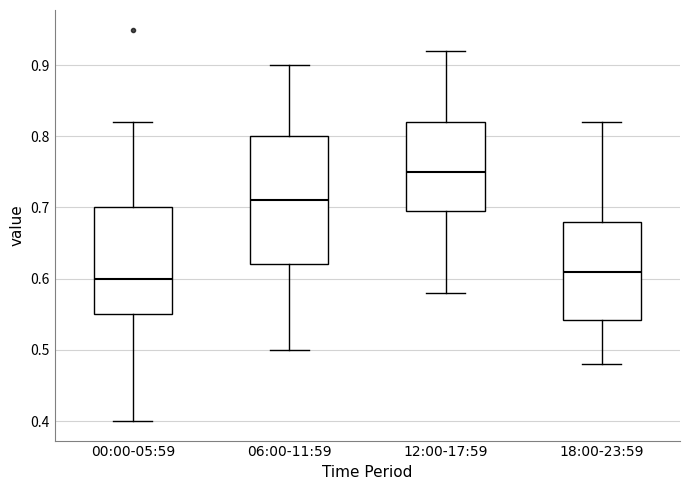

Which box is the tallest, from its lower edge to its upper edge?

06:00-11:59